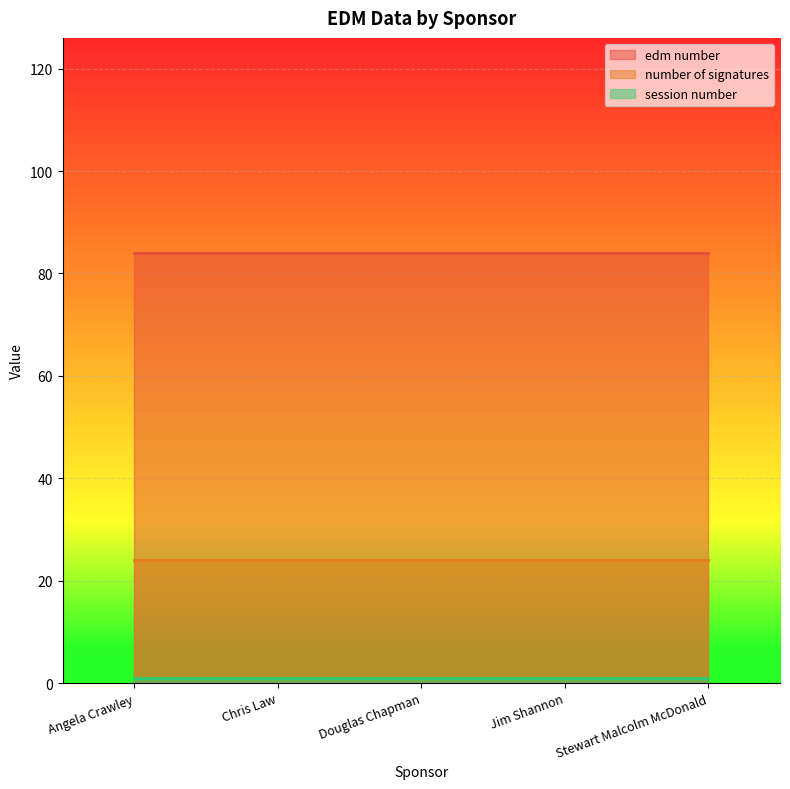

True or false: number of signatures and session number intersect in this chart.

False